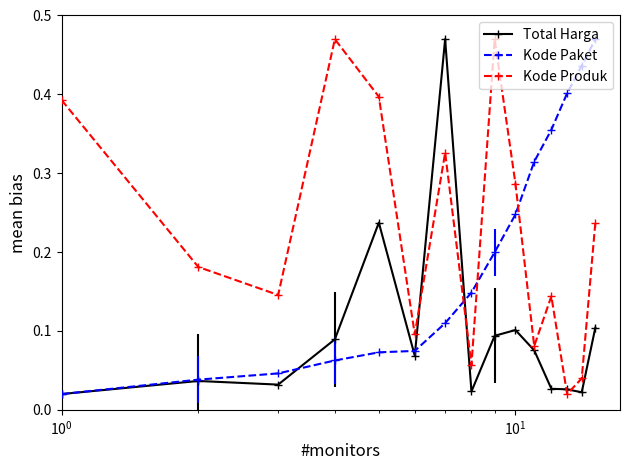

At how many categories does at least one series exceed 0?

15